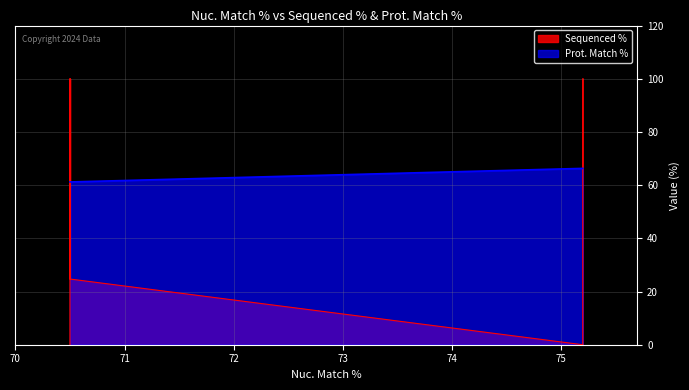

Between ccsbBroadEn_02790 and TRCN0000478244, which series saw the biggest shift?

Sequenced %